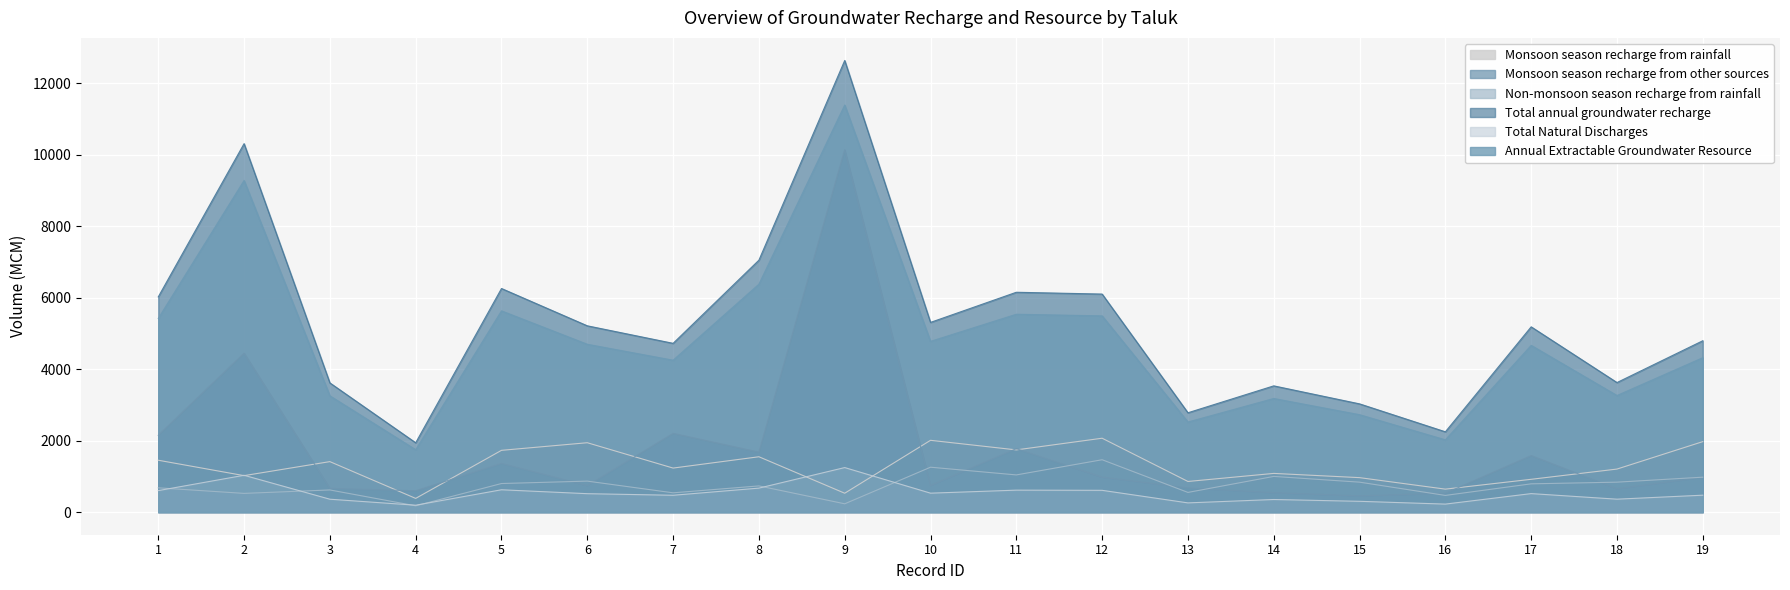

What is the spread (max minus min) of values at 11?

5538.0